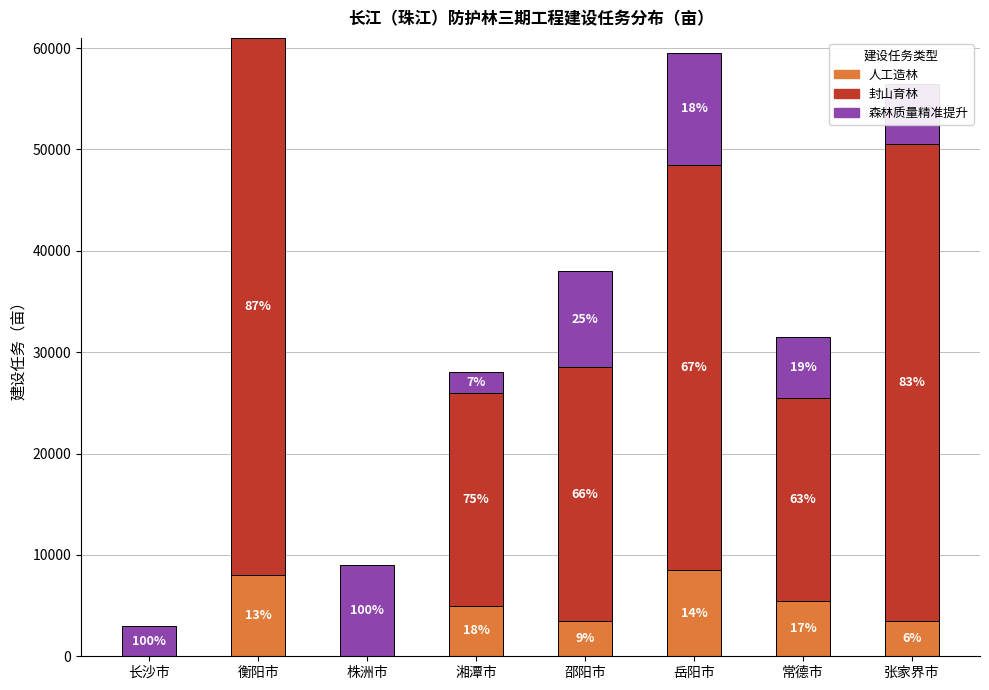

At which label is 森林质量精准提升 closest to 5500?

常德市